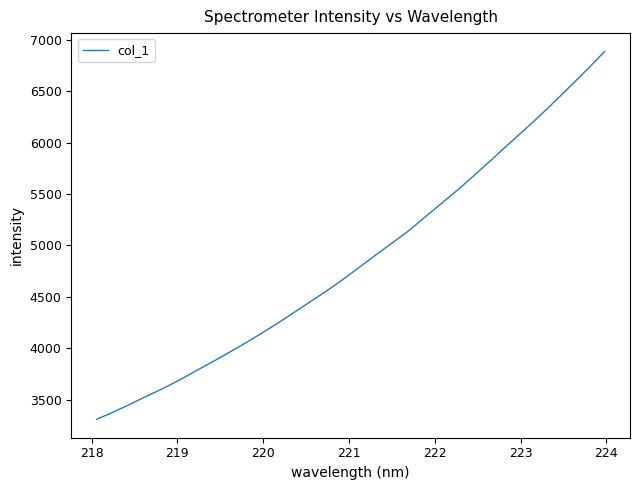

What is the maximum value shown in the chart?

6888.1